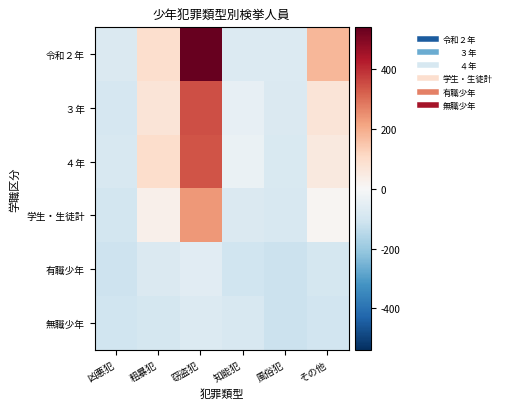

How many distinct data groups are displayed?

6